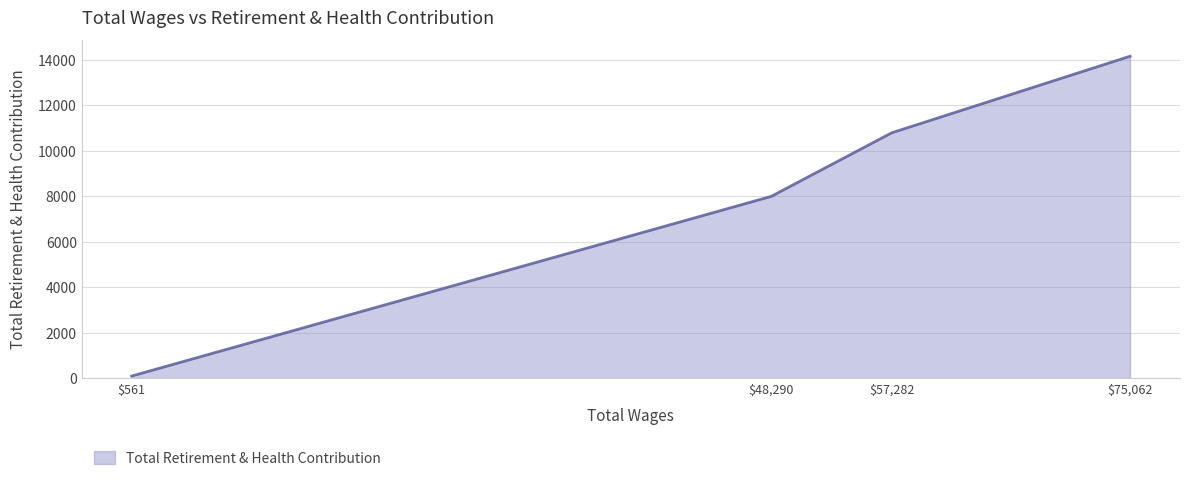

What is the difference between the maximum and minimum values?

14065